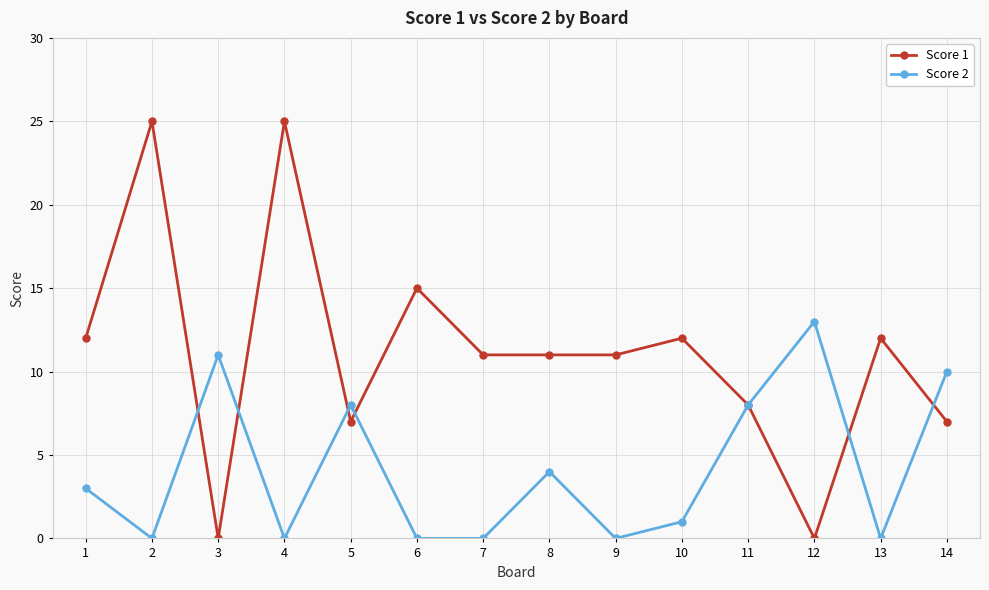

Between which two adjacent categories do Score 2 and Score 1 first intersect?

2 and 3